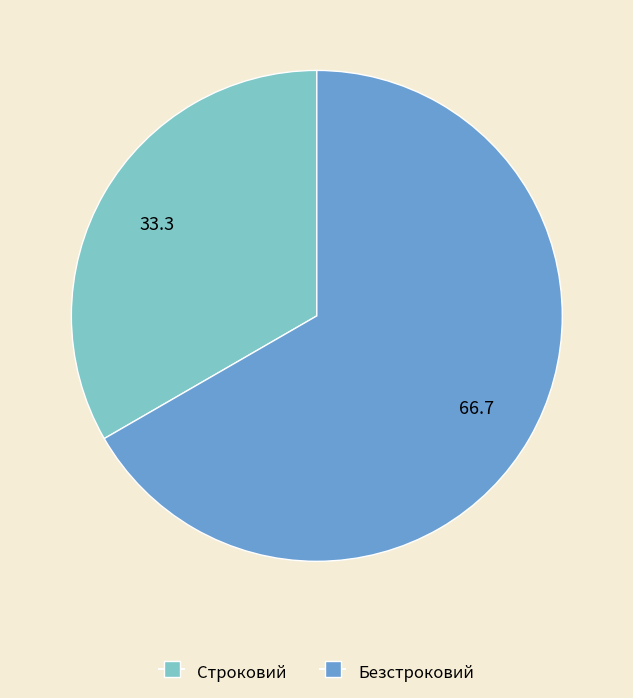

Is the sum of Безстроковий and Строковий greater than half?

Yes